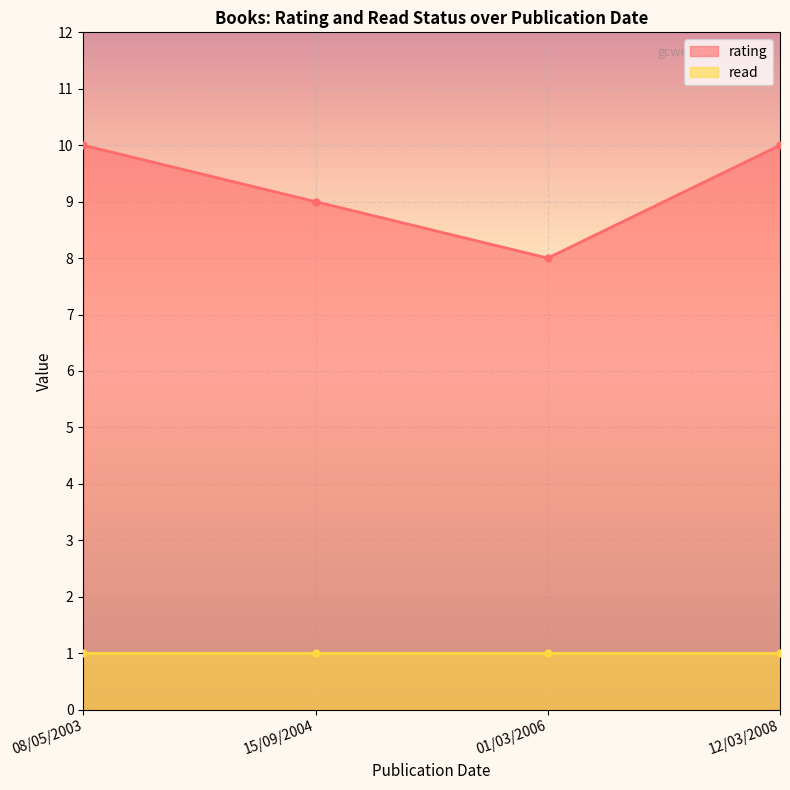

How many interior local valleys (lower than both neighbors) does the data have?

1